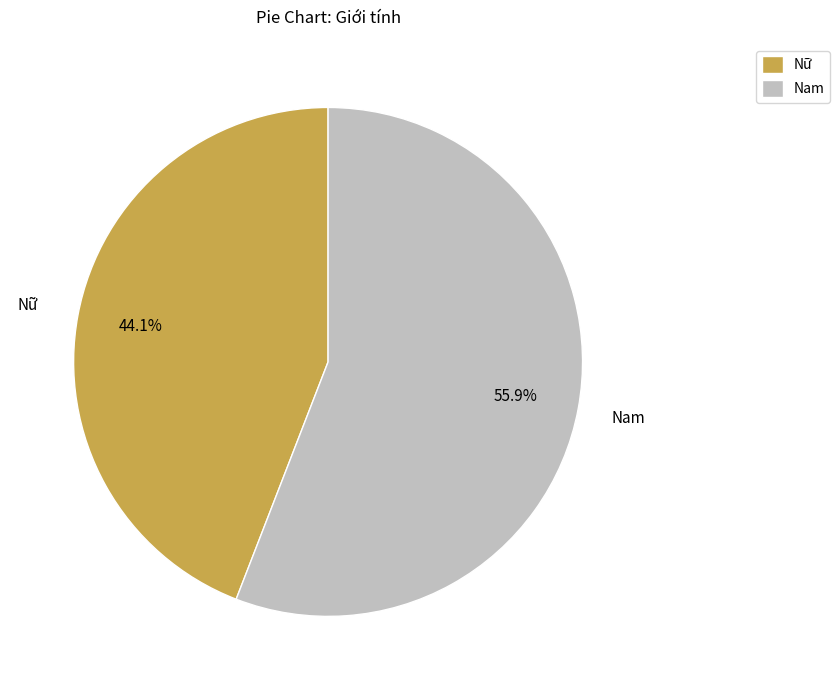

Rank the categories by value from highest to lowest.

Nam, Nữ